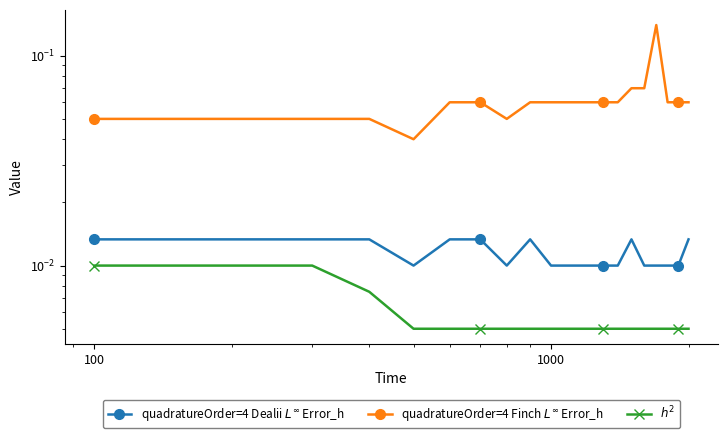

What is the sum of all quadratureOrder=4 Finch $L^\infty$ Error_h values?

1.2